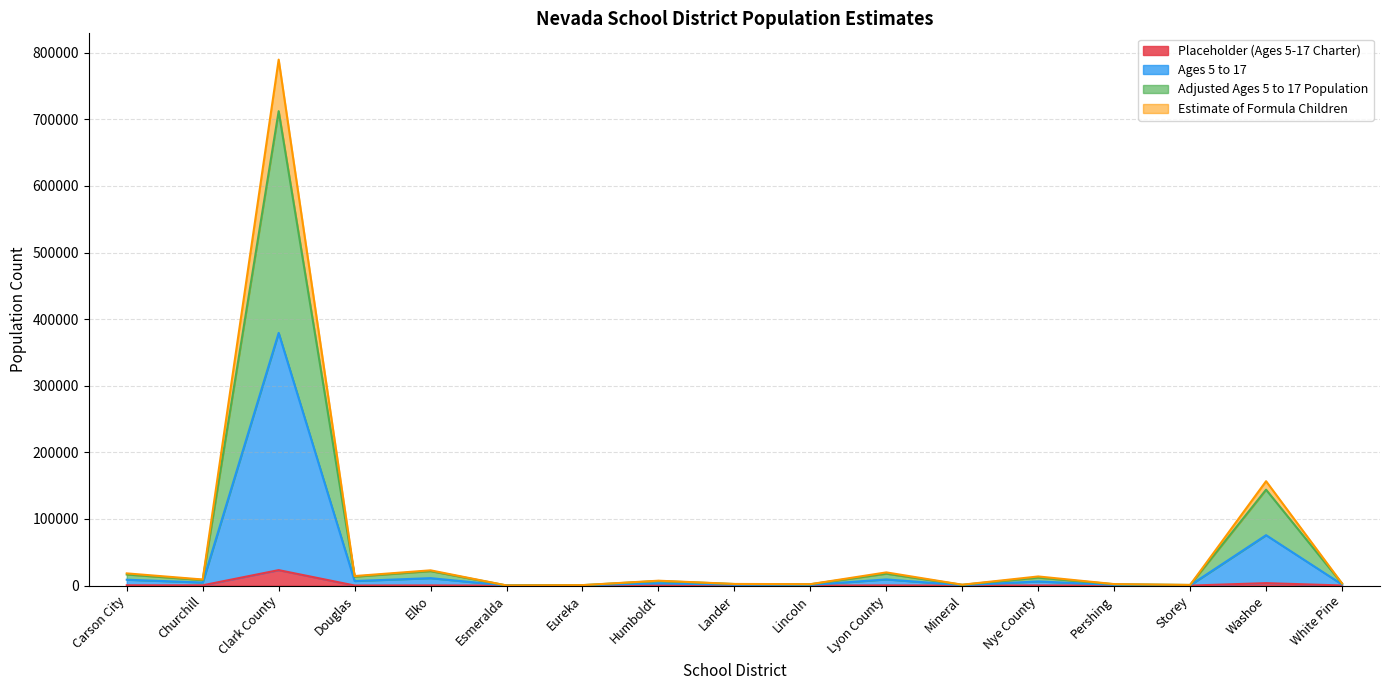

At which category is the sum across all series the highest?

Clark County